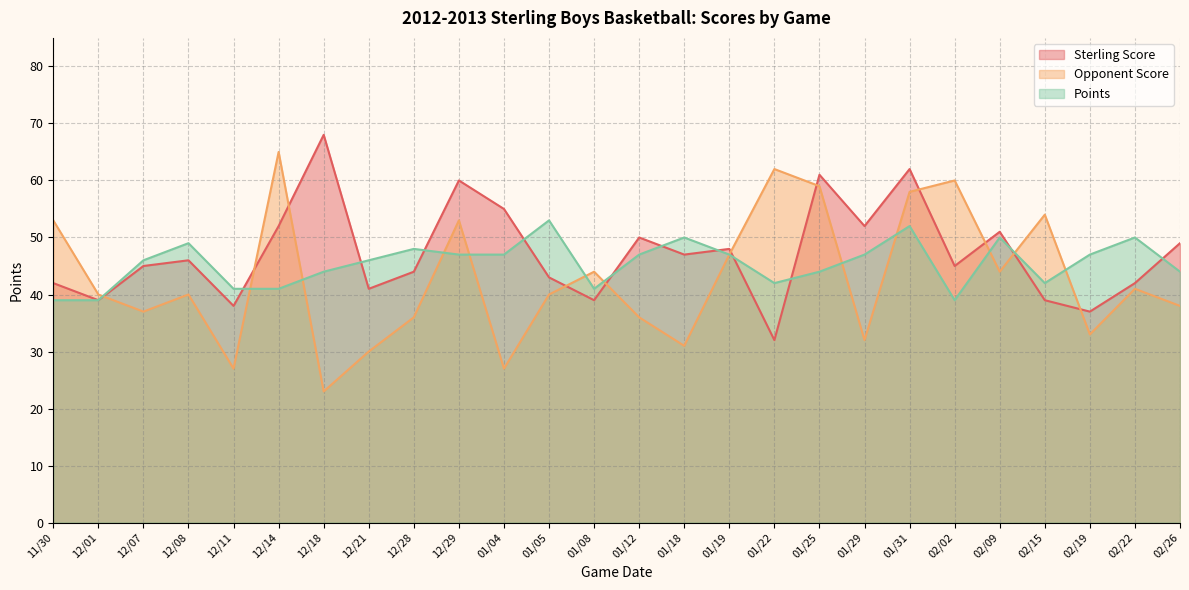

Between which two adjacent categories do Points and Opponent Score first intersect?

12/01 and 12/07